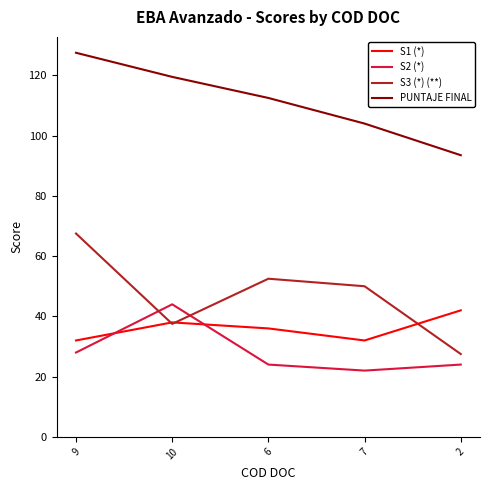

Reading left to right, extract all data points from this chart.

S1 (*): 32.0	38.0	36.0	32.0	42.0
S2 (*): 28.0	44.0	24.0	22.0	24.0
S3 (*) (**): 67.5	37.5	52.5	50.0	27.5
PUNTAJE FINAL: 127.5	119.5	112.5	104.0	93.5